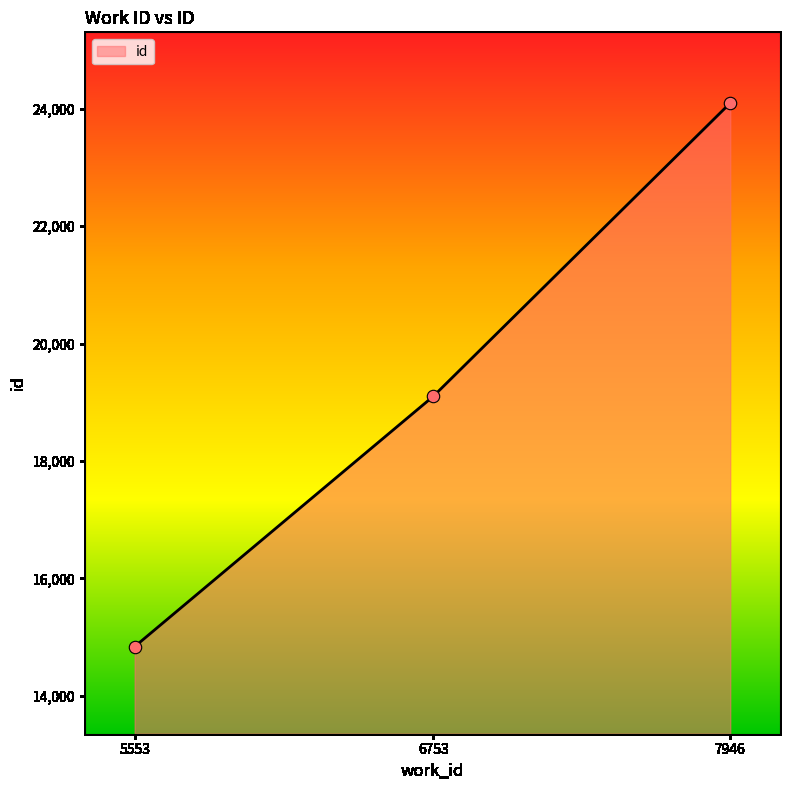

What is the ratio of the value at 7946 to the value at 6753?

1.3